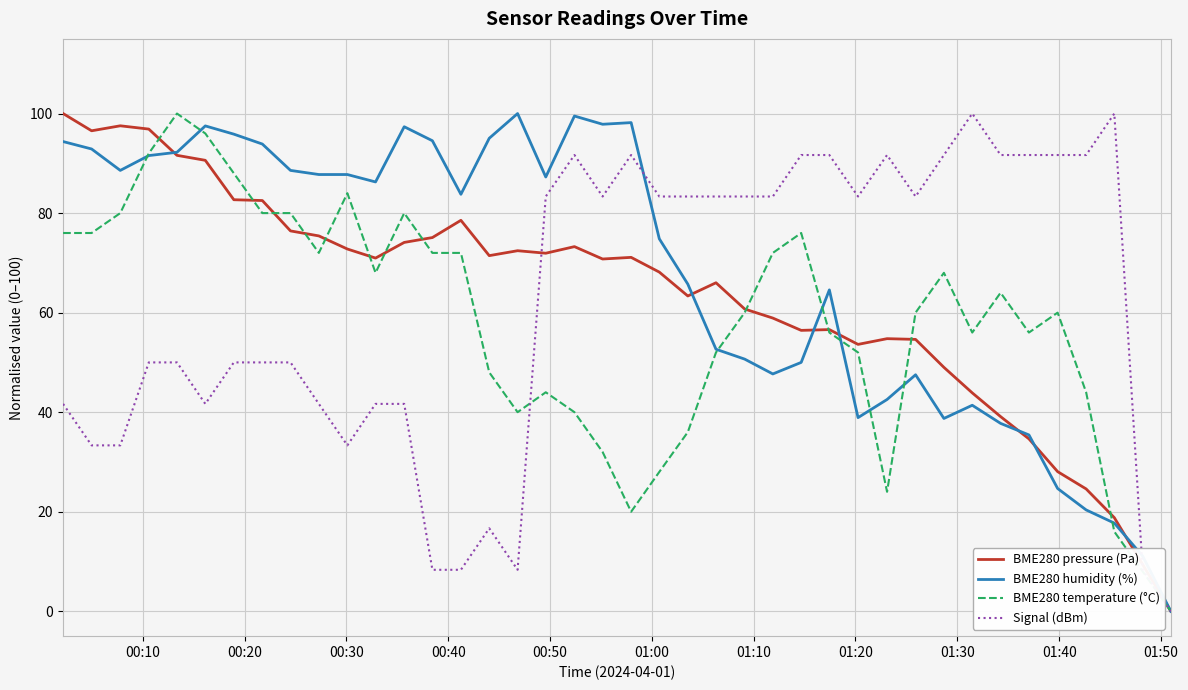

What is the maximum value shown in the chart?

100.0